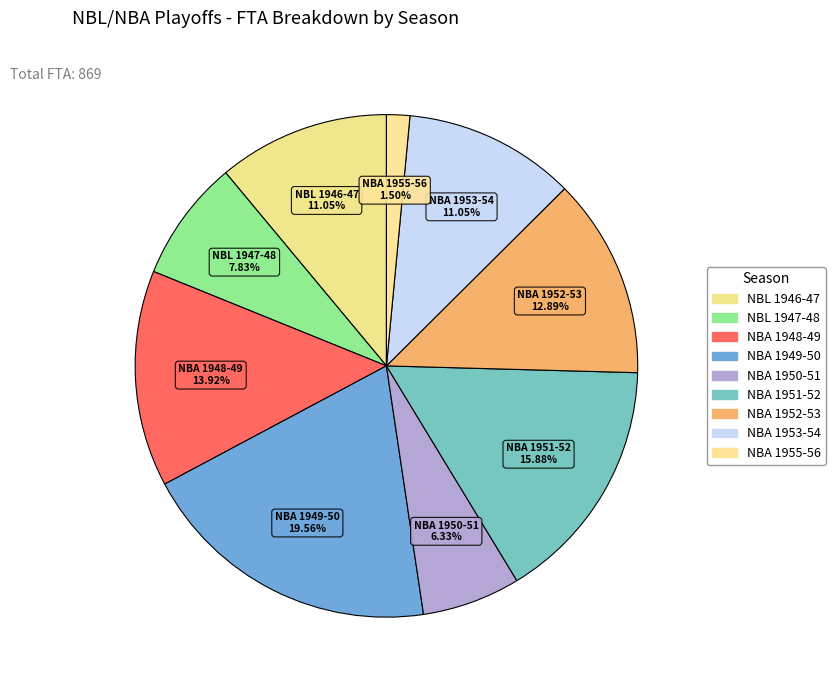

To the nearest percent, what percentage of the pie is NBA 1953-54?

11%